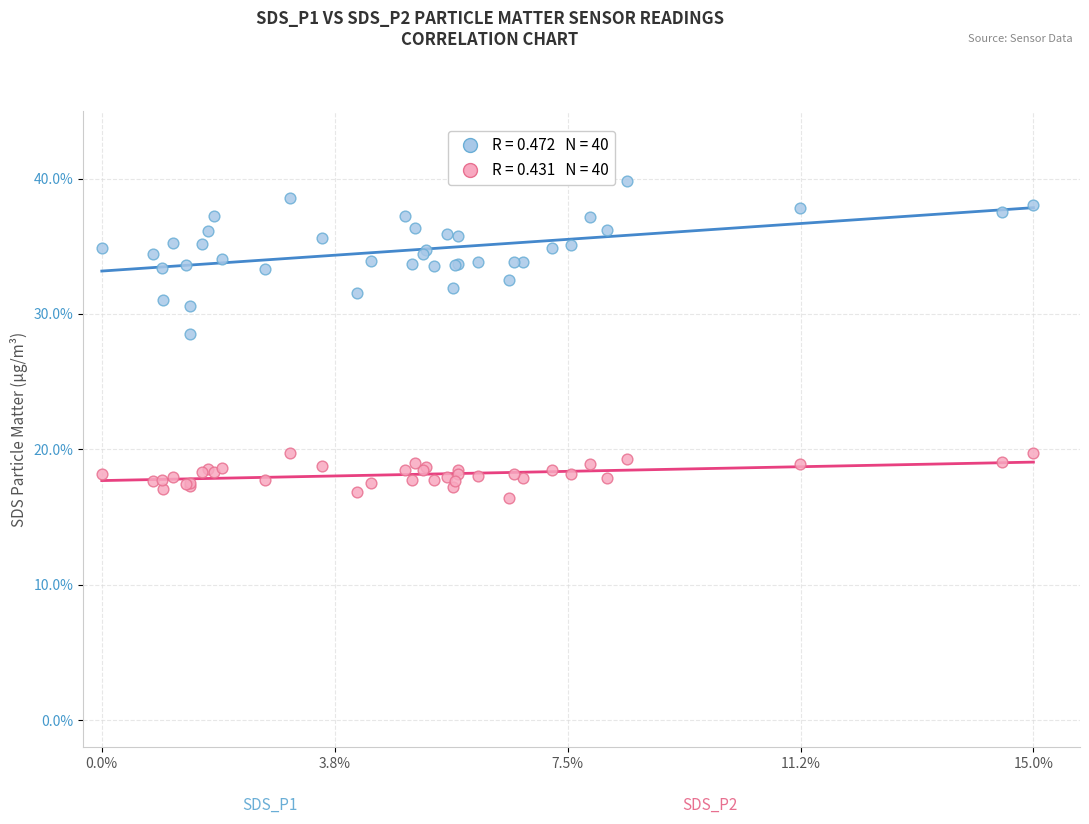

Across all series, what Y value is closest to 28?

28.6